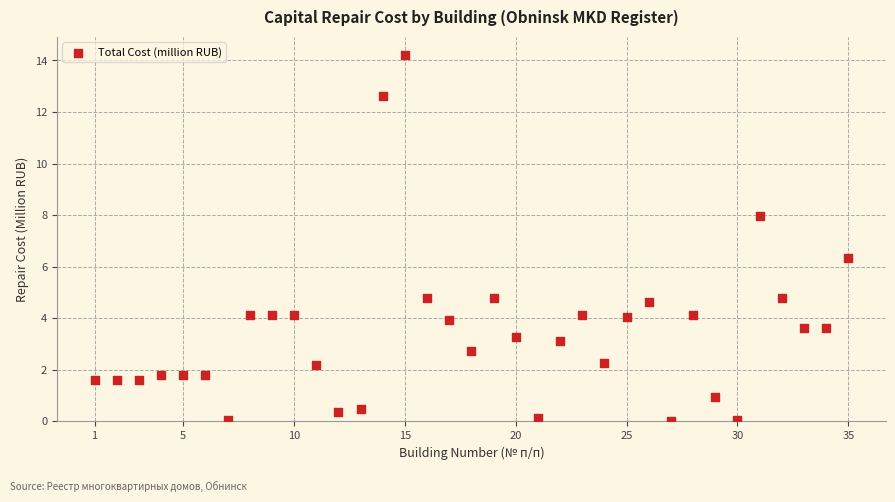

What Y value in the scatter plot is closest to 7?

6.3